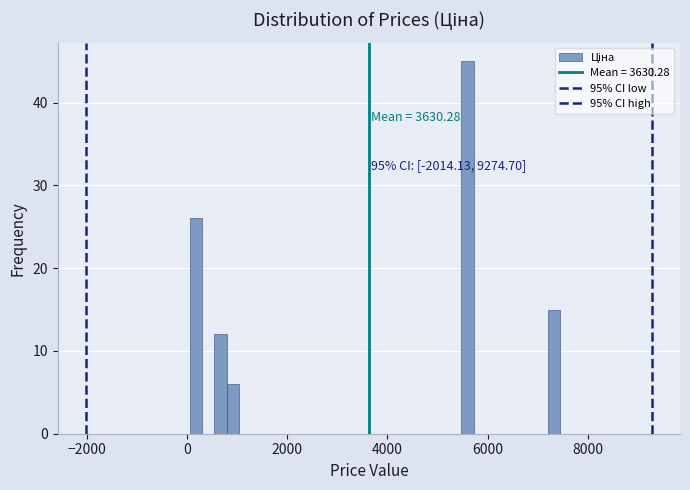

Read against the x-axis, roughly where is the centre of the tallest bar?

5600